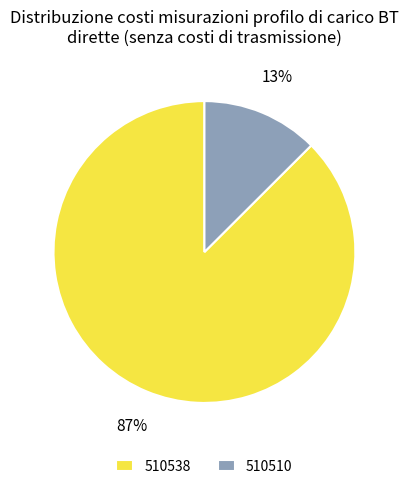

True or false: 510510 accounts for 18% of the total.

False